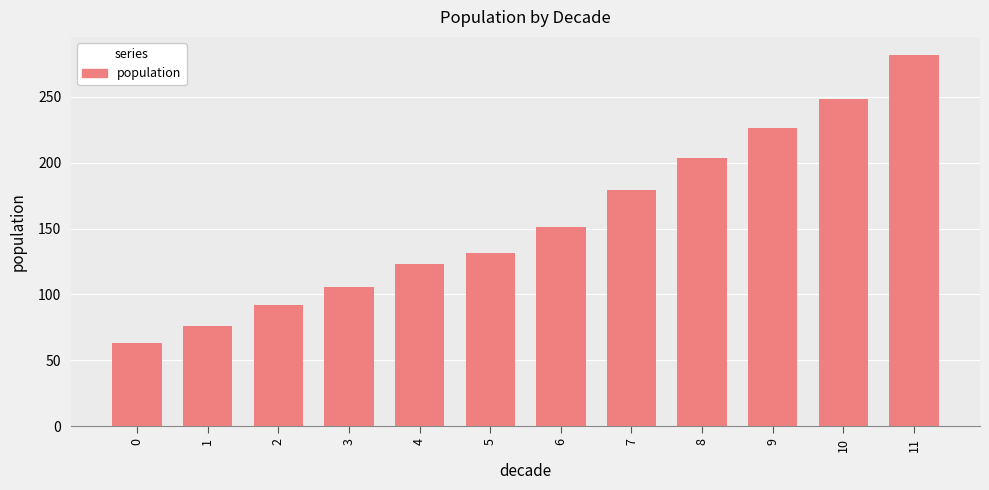

List the labels in order of value, largest first.

11, 10, 9, 8, 7, 6, 5, 4, 3, 2, 1, 0